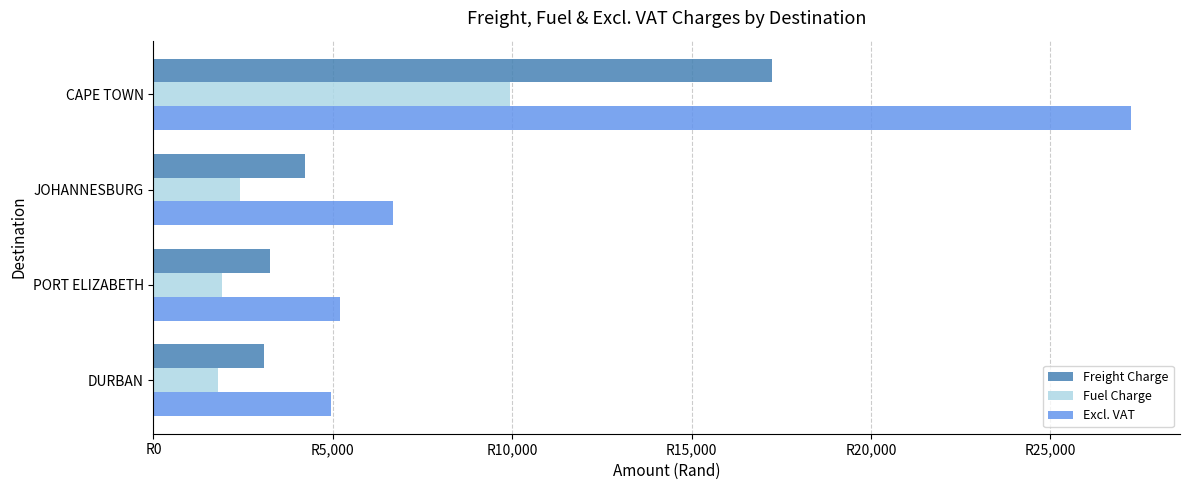

What are all the series names shown in the legend?

Freight Charge, Fuel Charge, Excl. VAT